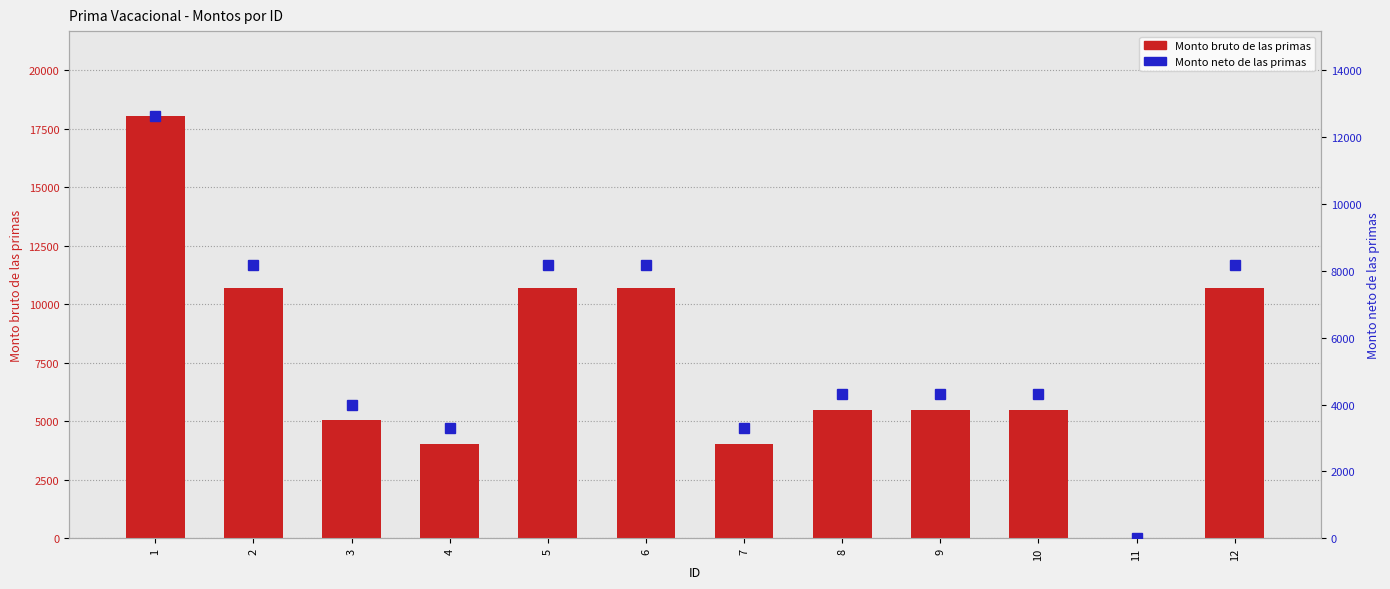

How many series are shown in this chart?

2